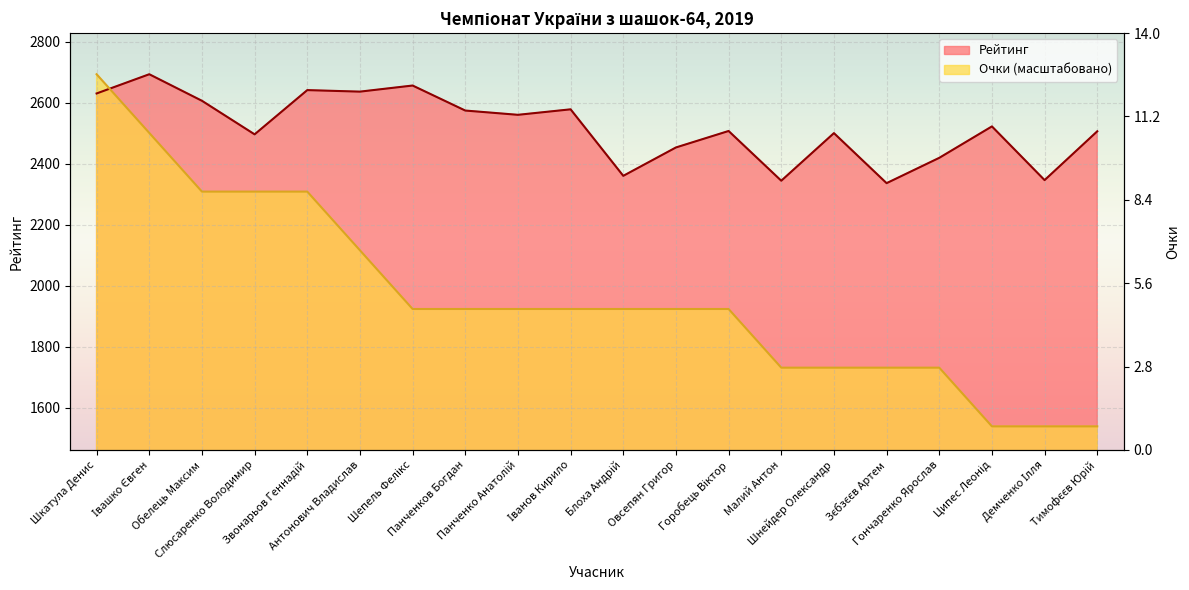

How many lines are shown in the chart?

2